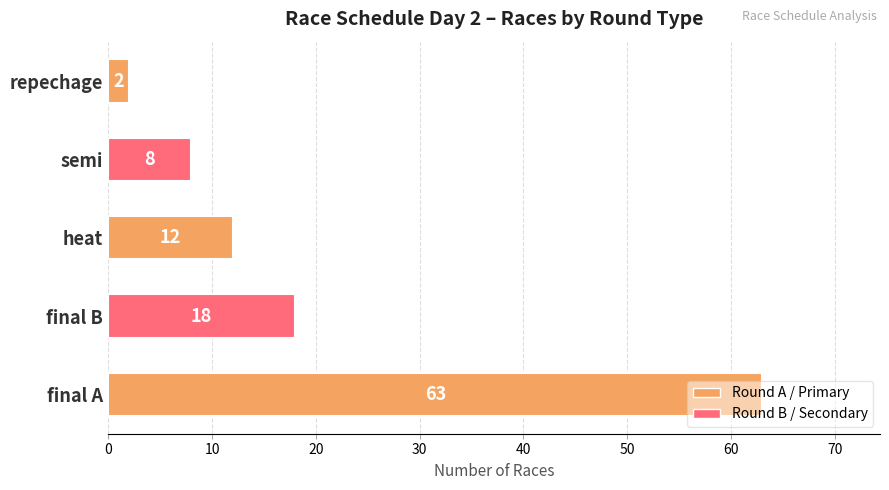

Count the number of data series in this chart.

1